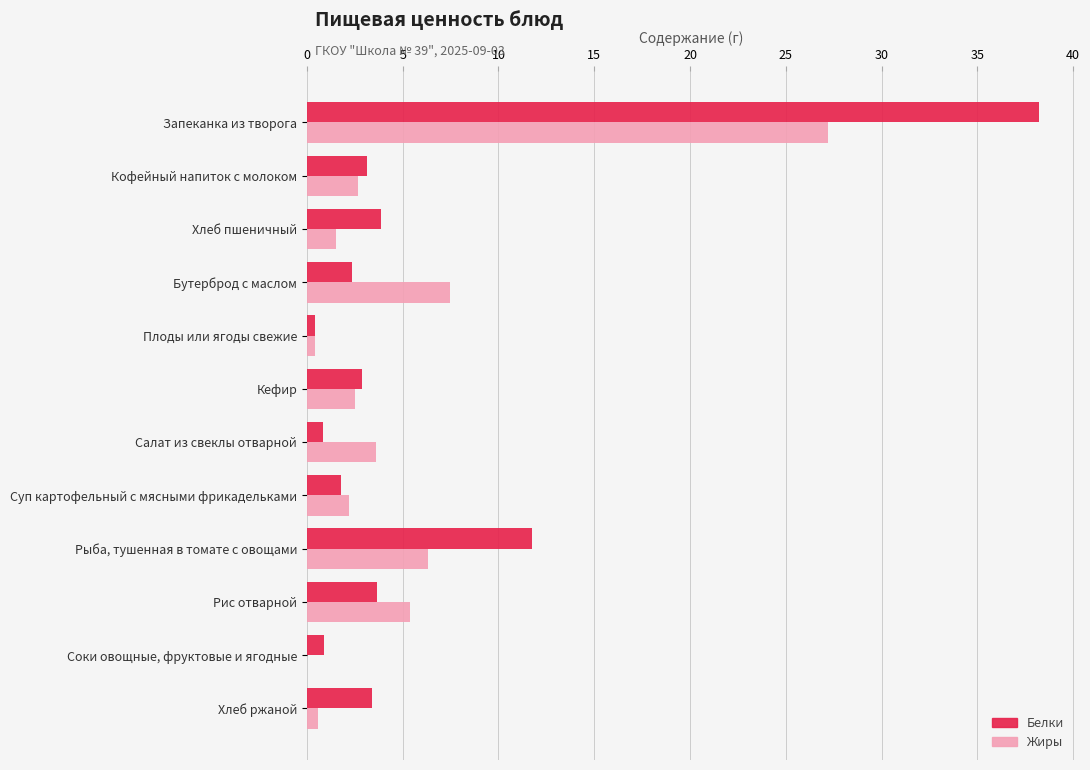

At which label is Белки closest to 19?

Рыба, тушенная в томате с овощами